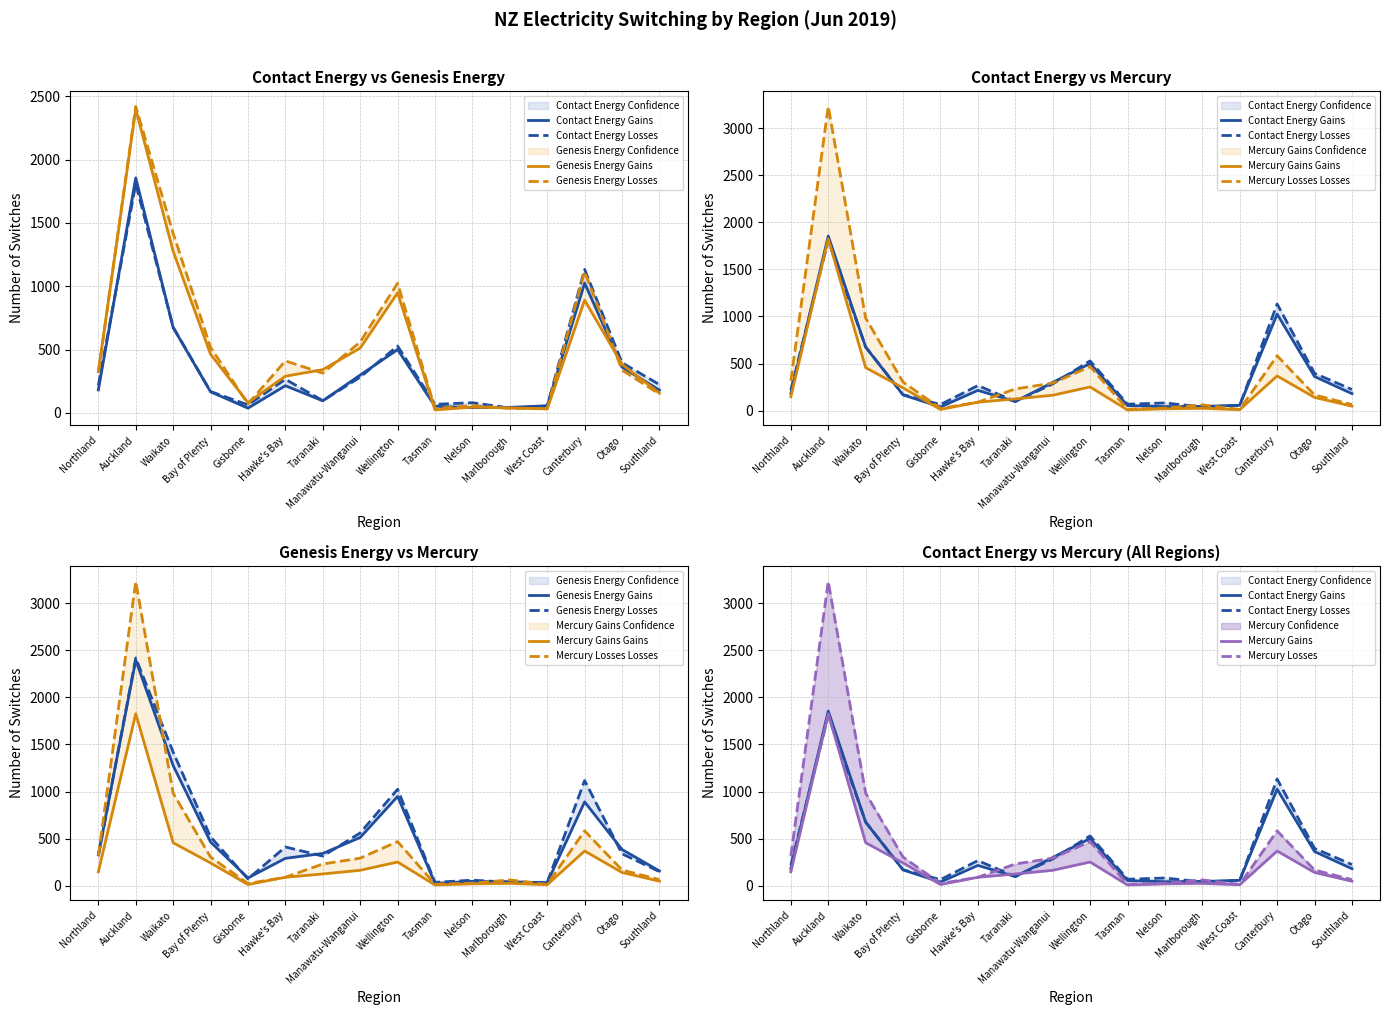

What is the label of the 2nd point from the left?

Auckland